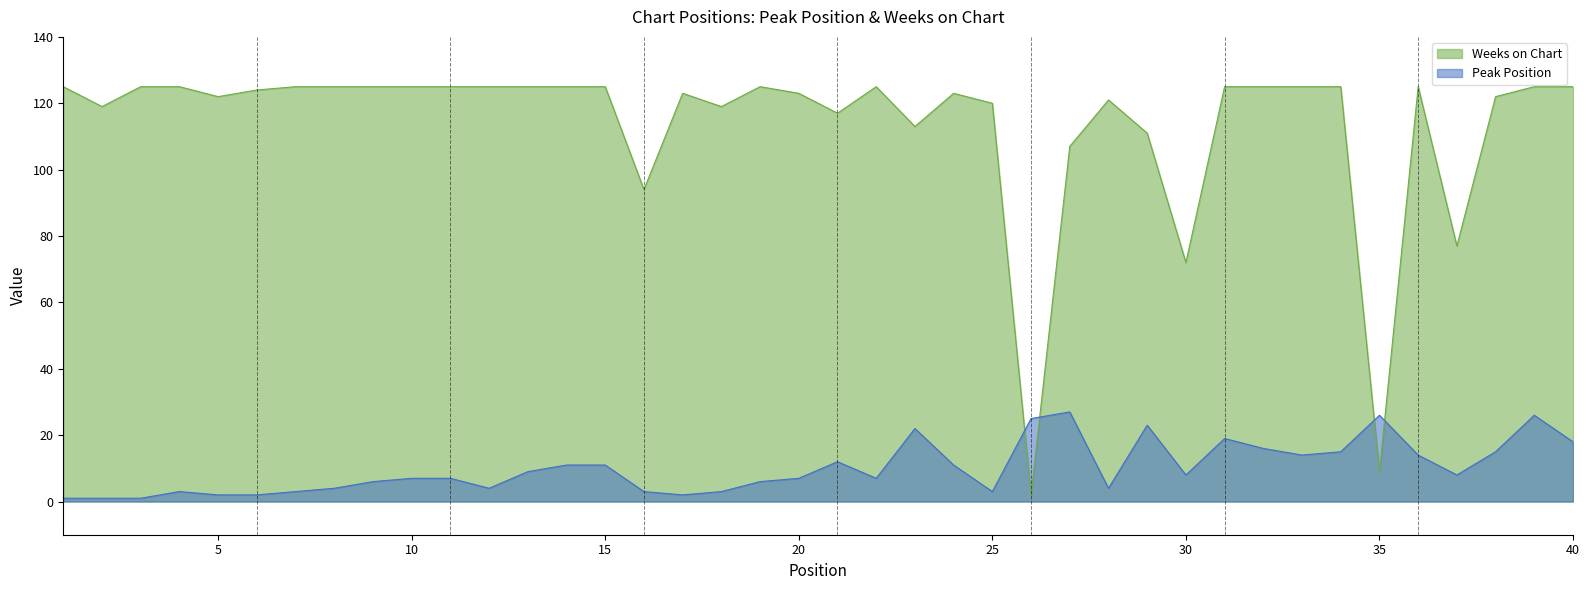

Where do Weeks on Chart and Peak Position first cross each other?

25 and 26